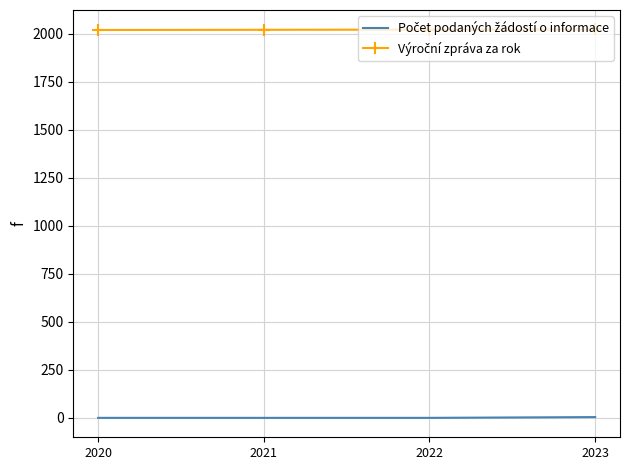

How many distinct data groups are displayed?

2